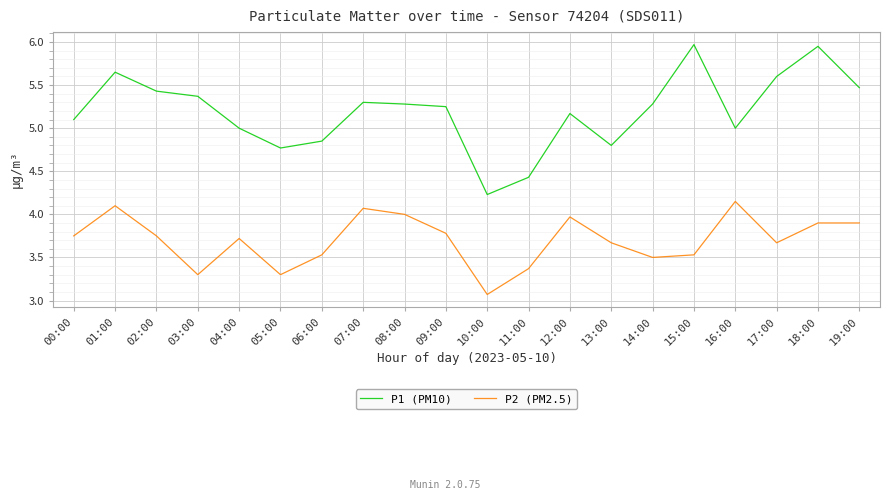

True or false: P1 (PM10) and P2 (PM2.5) intersect in this chart.

False